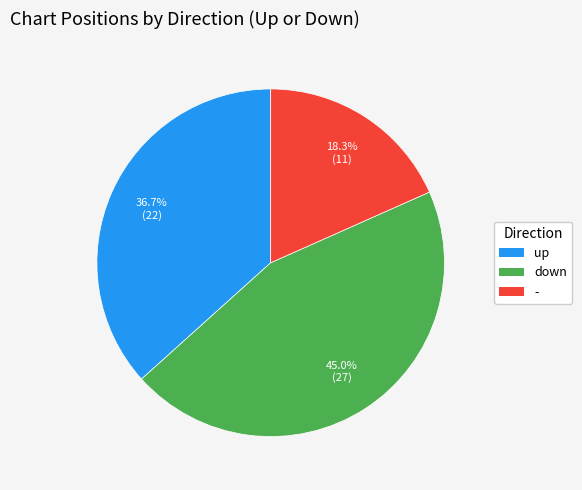

What is the smallest slice in the pie chart?

-